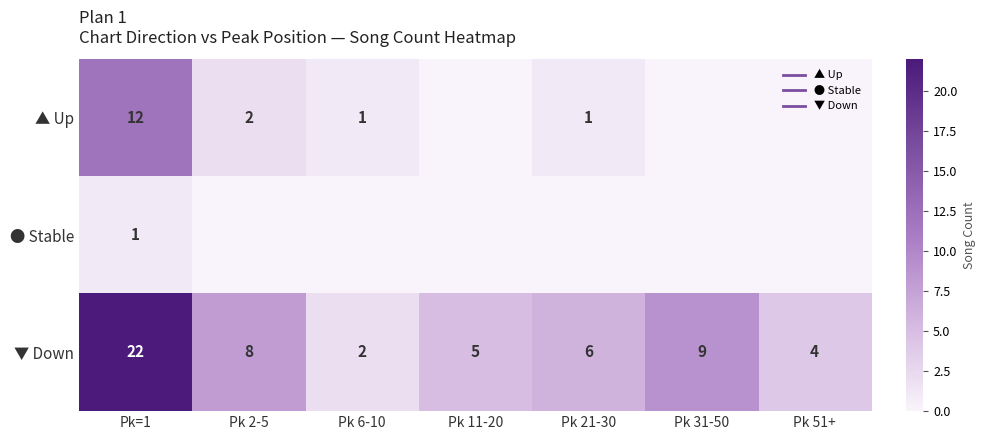

Is it true that ● Stable equals 0 at Pk 11-20?

True